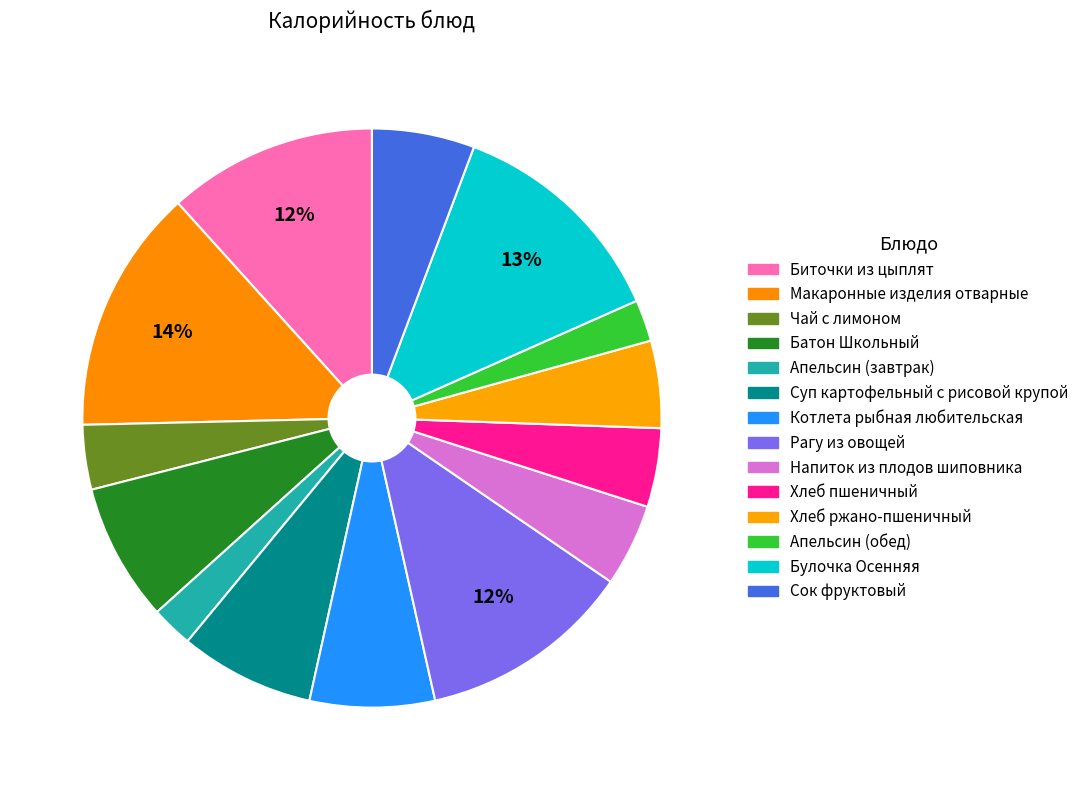

Is it true that Макаронные изделия отварные is 14% of the pie?

True